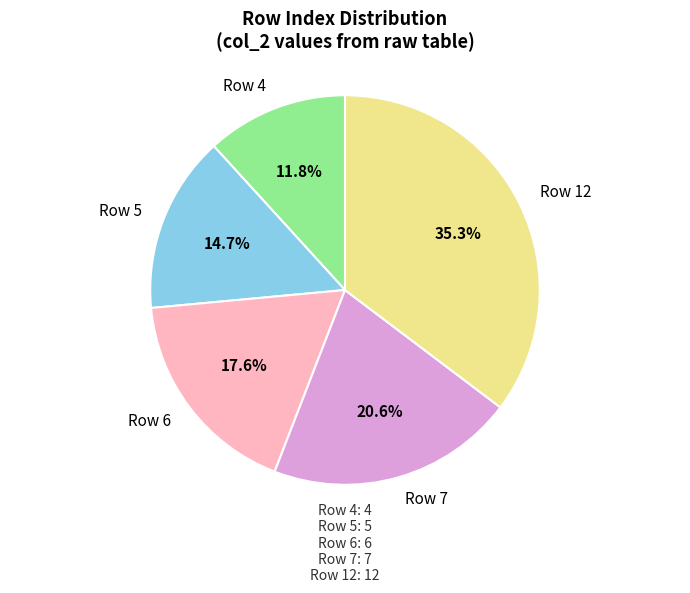

How many segments does this pie chart have?

5